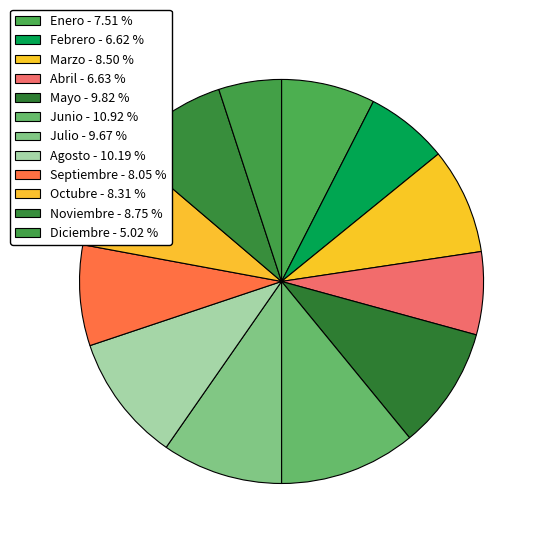

Combined, what portion of the pie is Julio and Junio?

20.6%